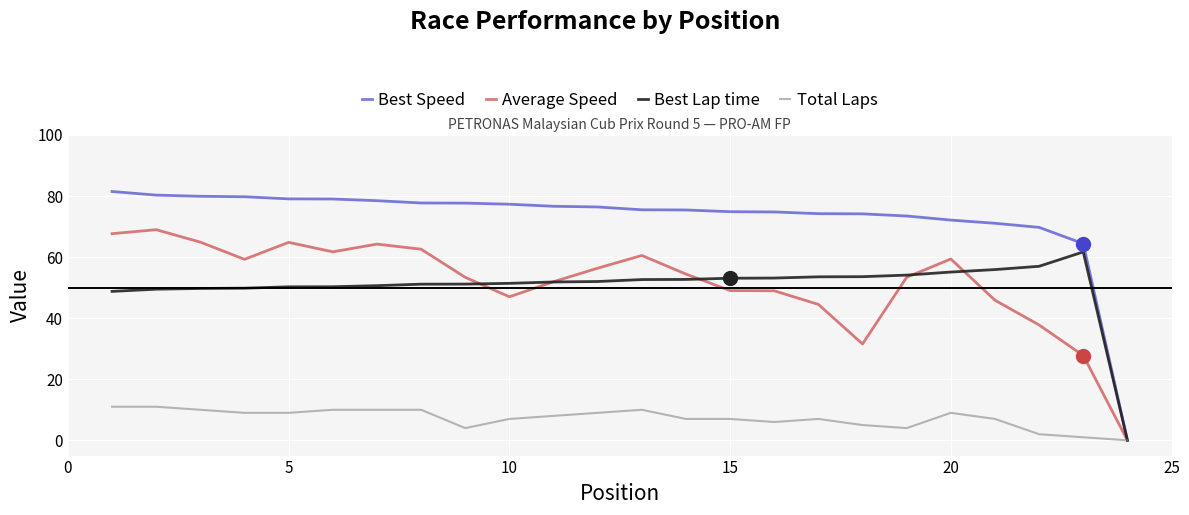

Which series has the largest total across all categories?

Best Speed